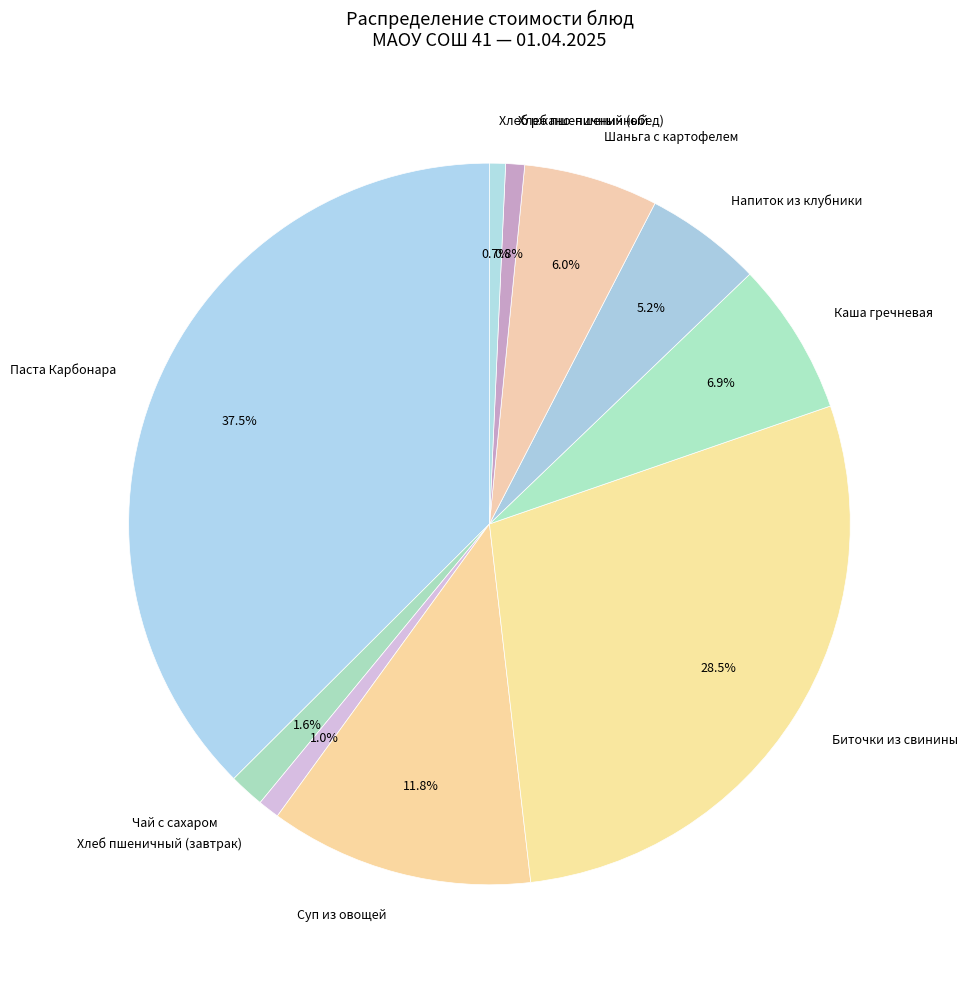

What is the ratio of the value at Чай с сахаром to the value at Шаньга с картофелем?

0.3